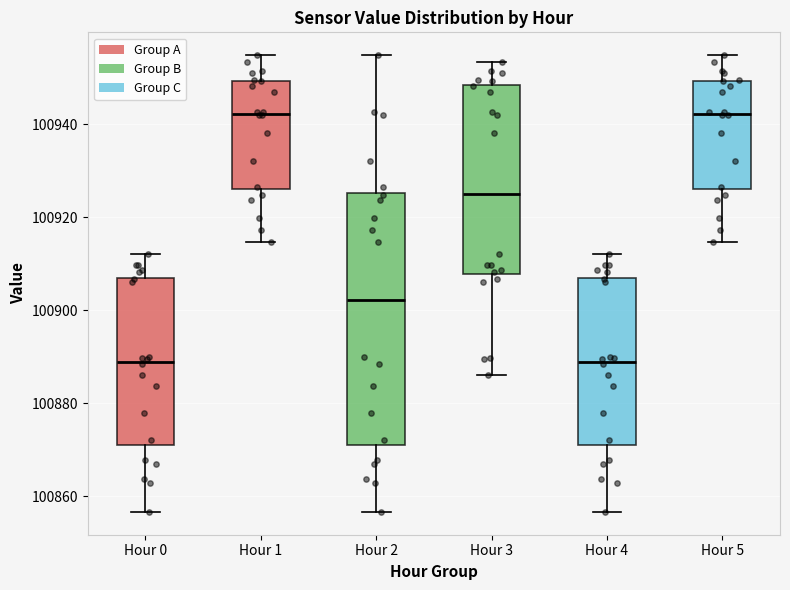

Where does the lower whisker of the box for Hour 0 end on the y-axis? The values are not printed on the chart, so give them approximately, as read against the axis.

100856